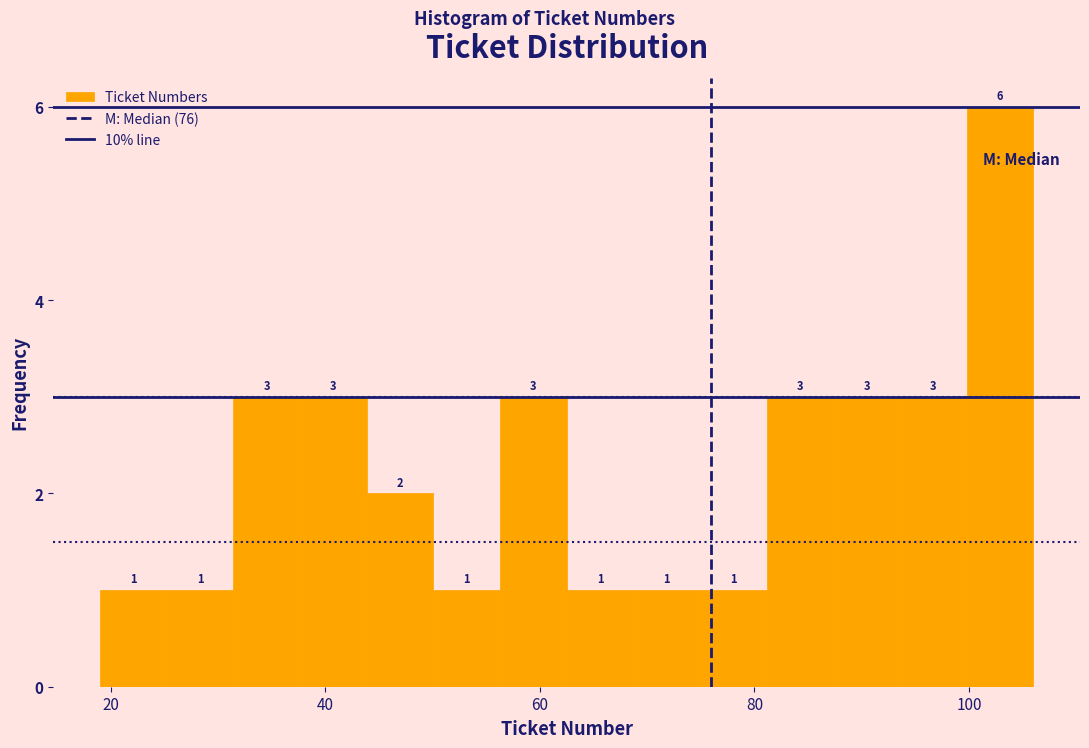

Around what value on the x-axis is the tallest bar? Give the approximate position of its centre, as read against the axis.

102